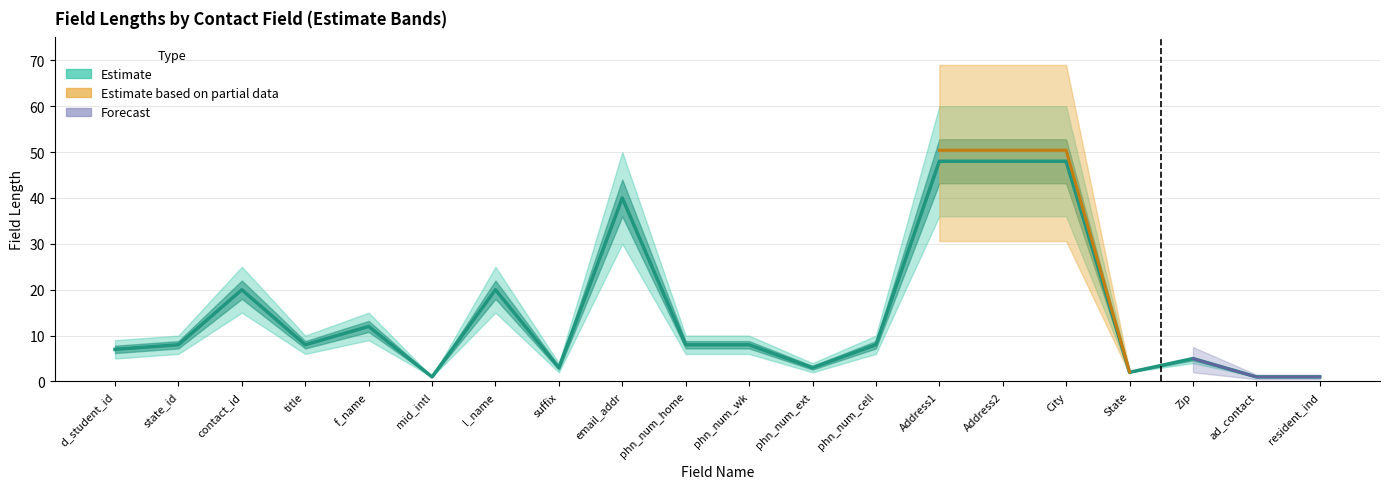

Reading left to right, extract all data points from this chart.

7	8	20	8	12	1	20	3	40	8	8	3	8	48	48	48	2	5	1	1